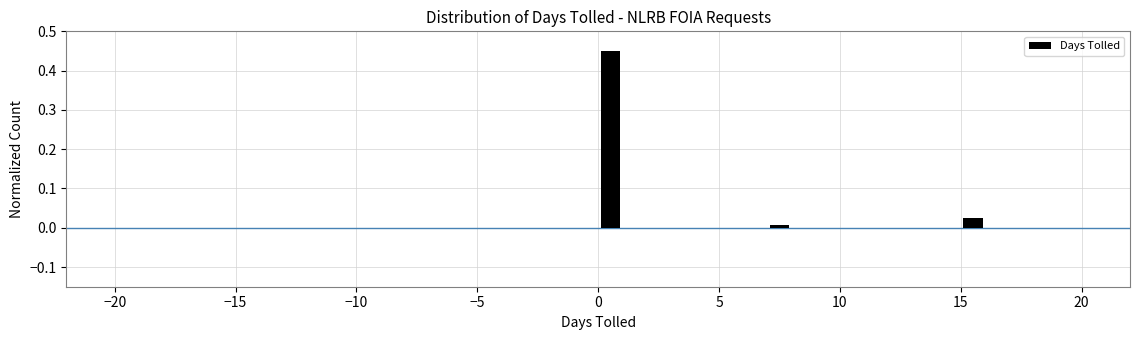

Around what value on the x-axis is the tallest bar? Give the approximate position of its centre, as read against the axis.

0.5